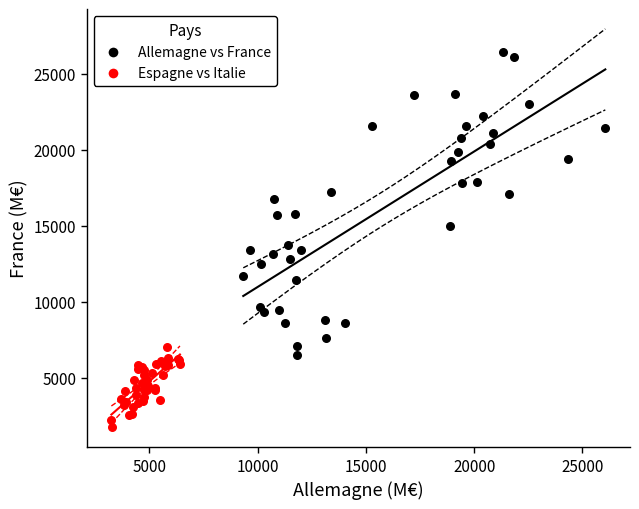

Which series has the widest spread of Y values?

Allemagne vs France